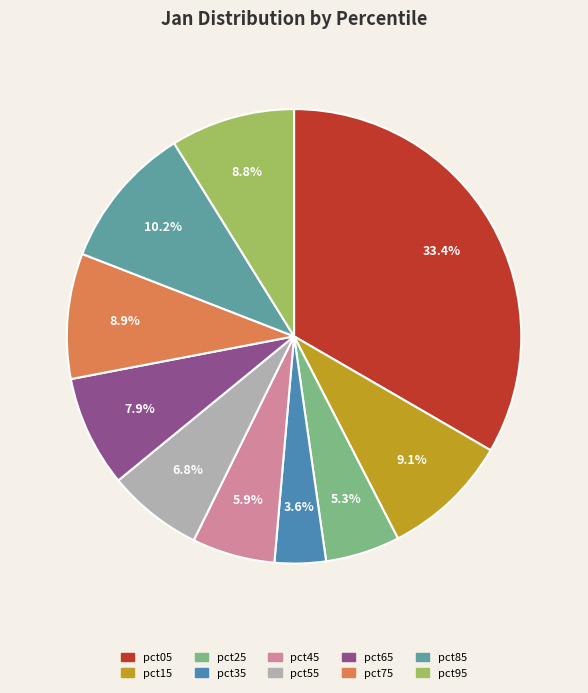

Which slice is the smallest?

pct35